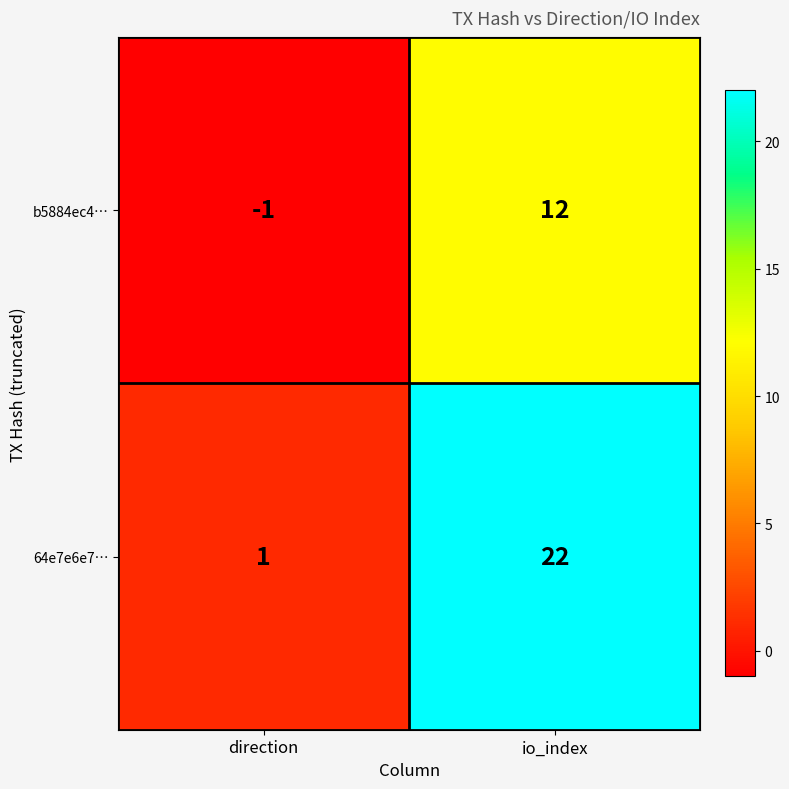

What is the smallest value displayed?

-1